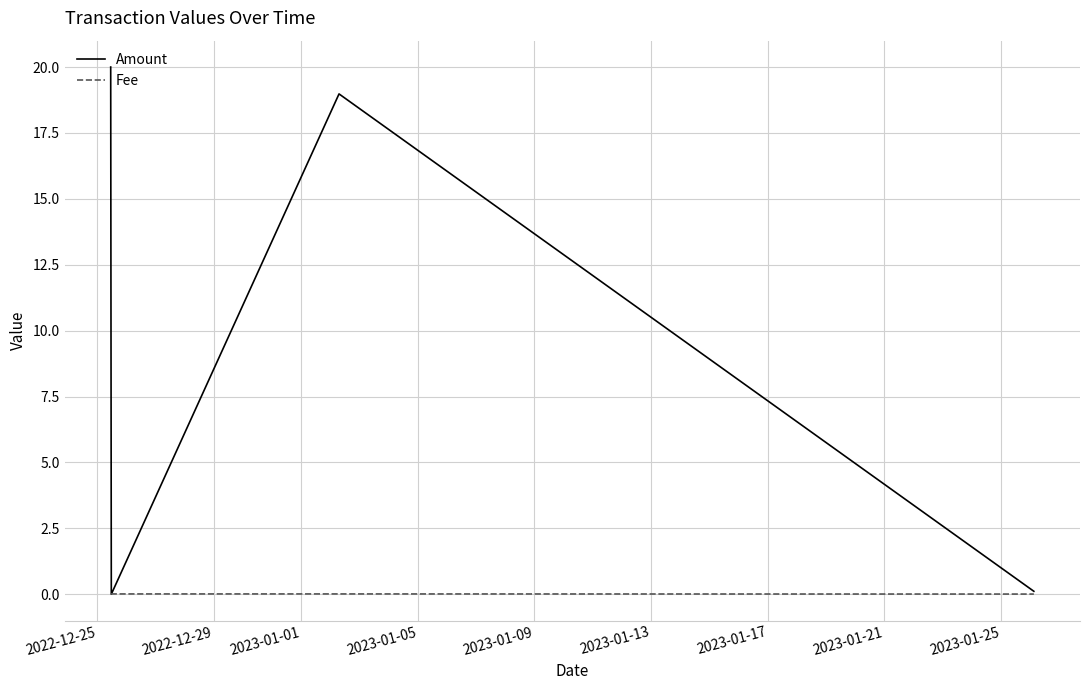

In Amount, how many points are higher than both neighbors (excluding endpoints)?

1